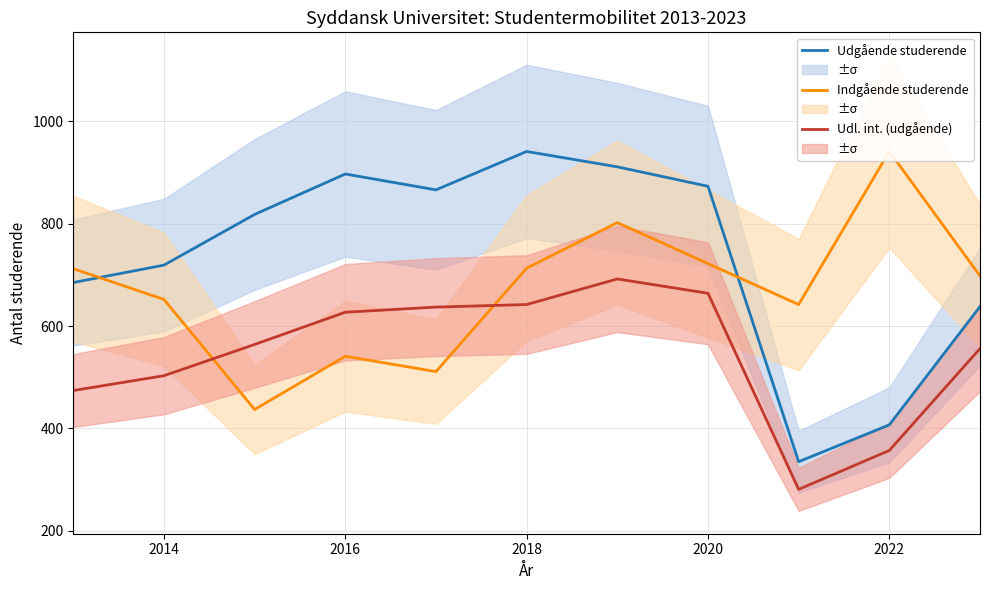

Reading left to right, extract all data points from this chart.

Udgående studerende: 685	719	818	897	866	941	911	873	335	407	638
Indgående studerende: 712	652	437	541	511	713	802	722	642	941	698
Udl. int. (udgående): 474	503	564	627	637	642	692	664	281	357	556